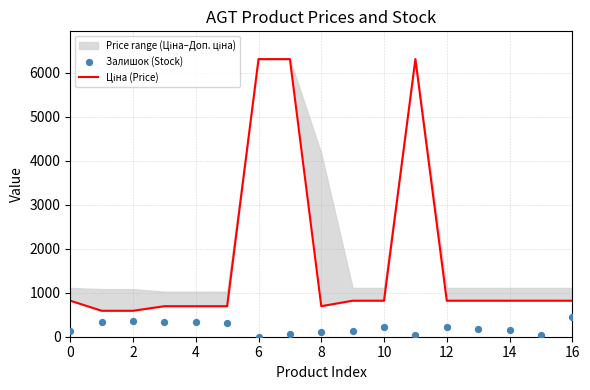

Which series contains the lowest Y value?

Залишок (Stock)